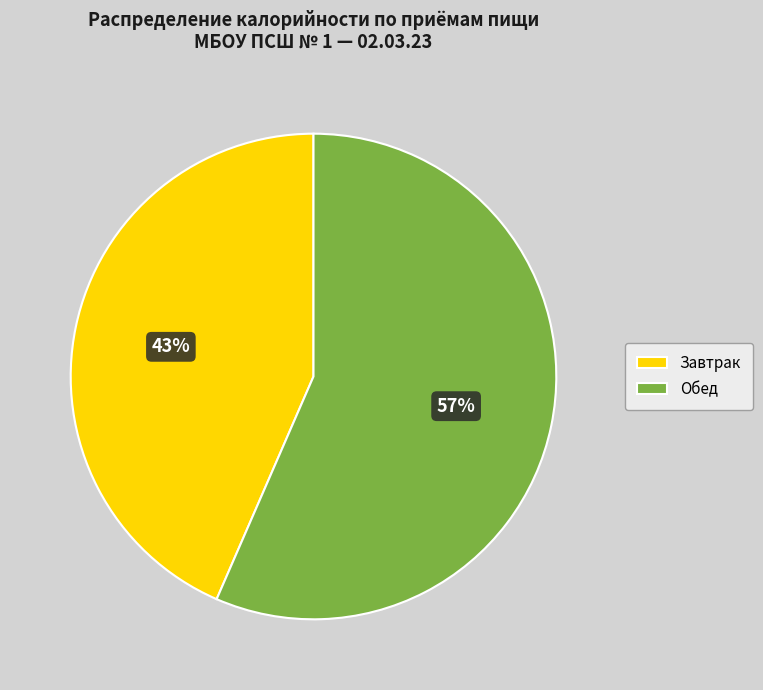

What is the ratio of the value at Завтрак to the value at Обед?

0.8